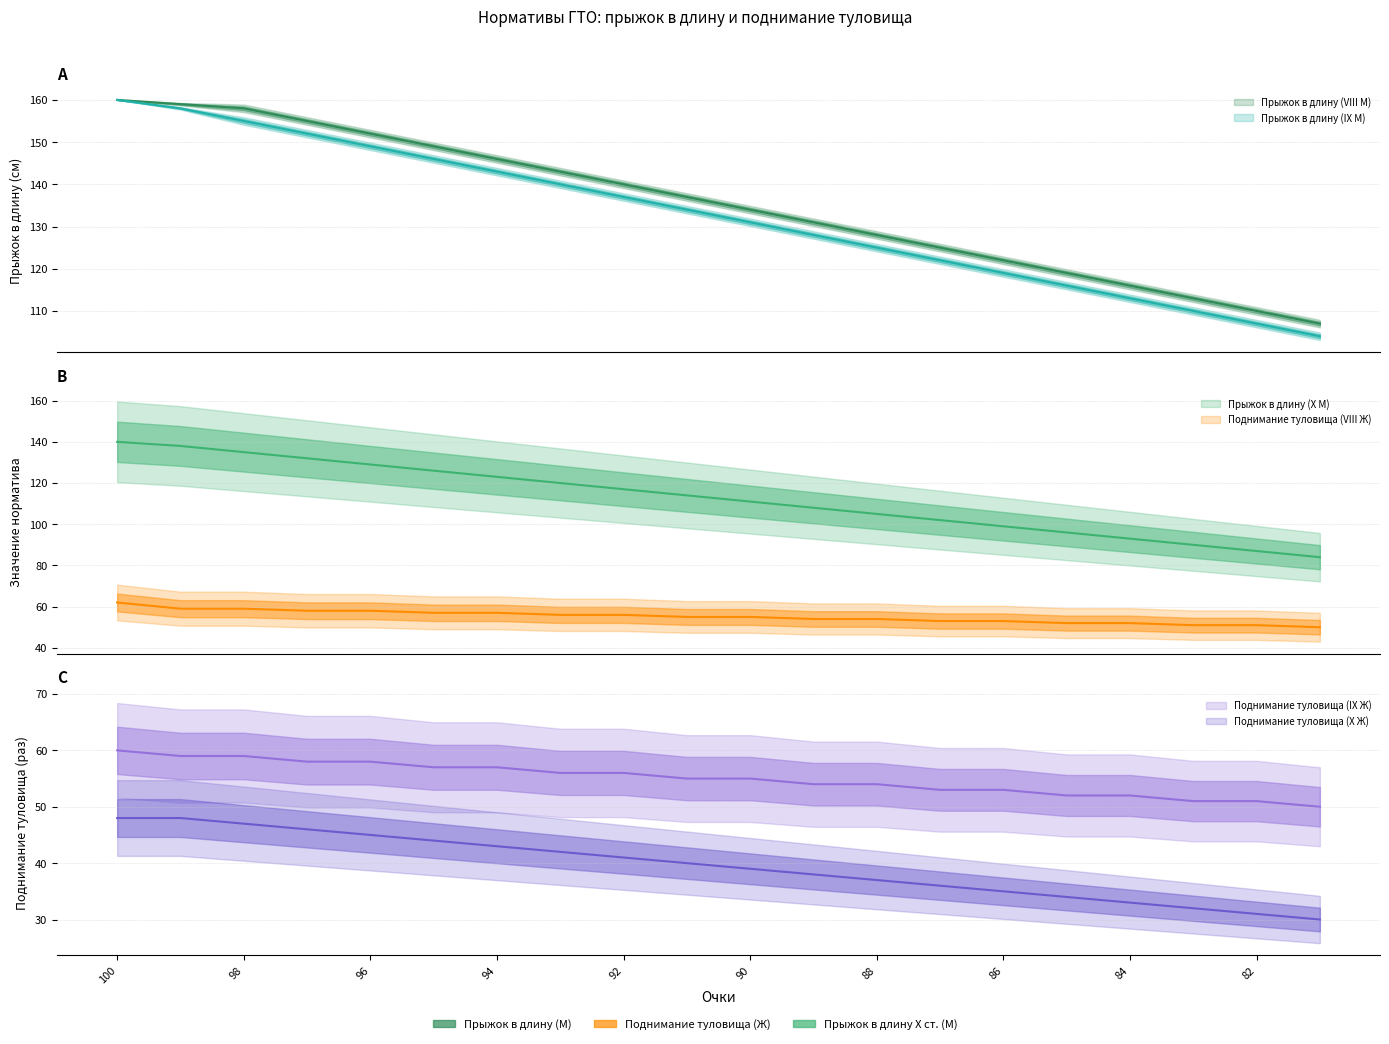

The Поднимание туловища (VIII Ж) series shows 31 at 91. True or false?

False